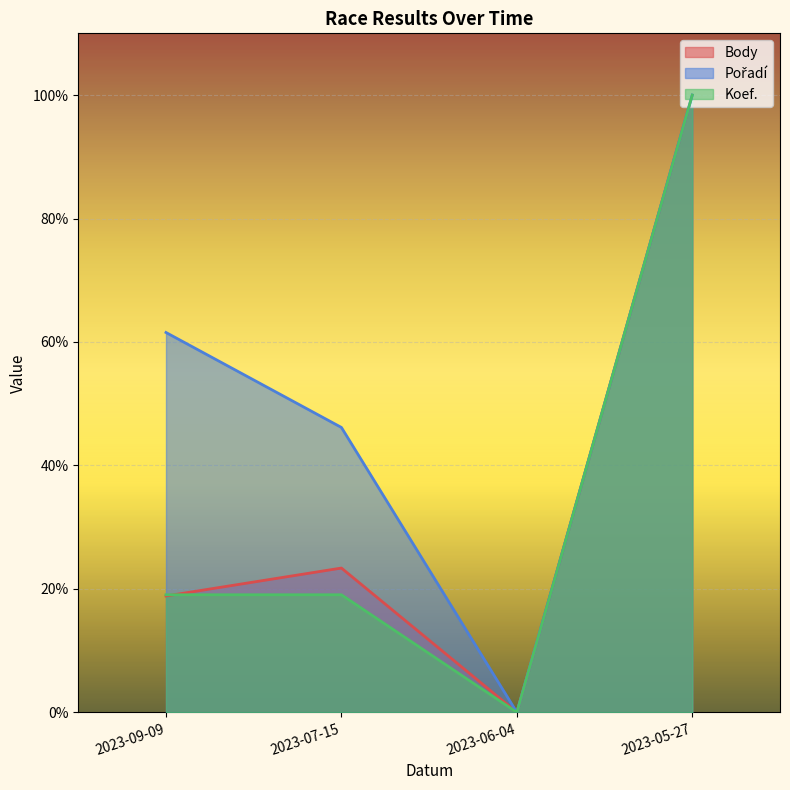

Which series has the widest spread of values?

Body